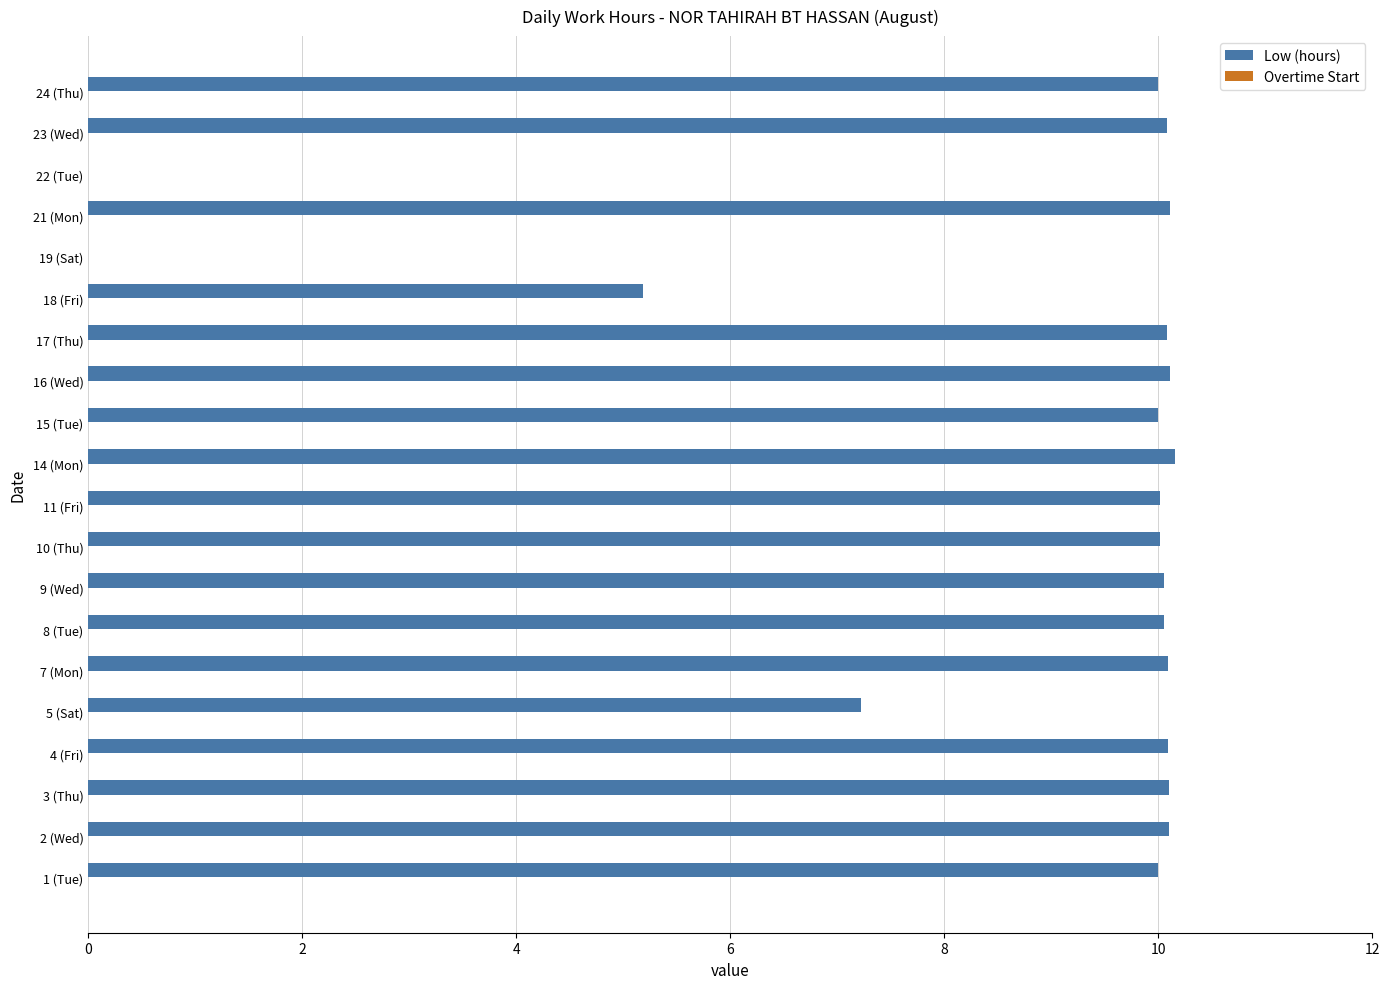

Is it true that the value at 23 (Wed) is 17.3?

False